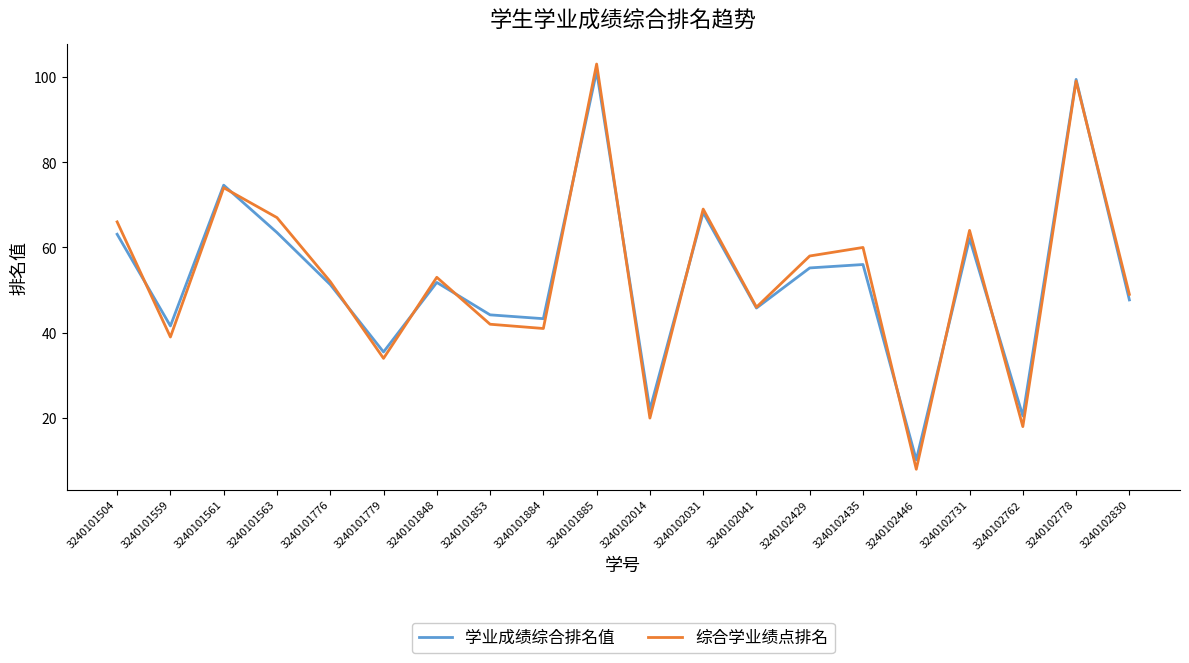

Is the value of 学业成绩综合排名值 at 3240102014 greater than the value of 综合学业绩点排名 at 3240101884?

No